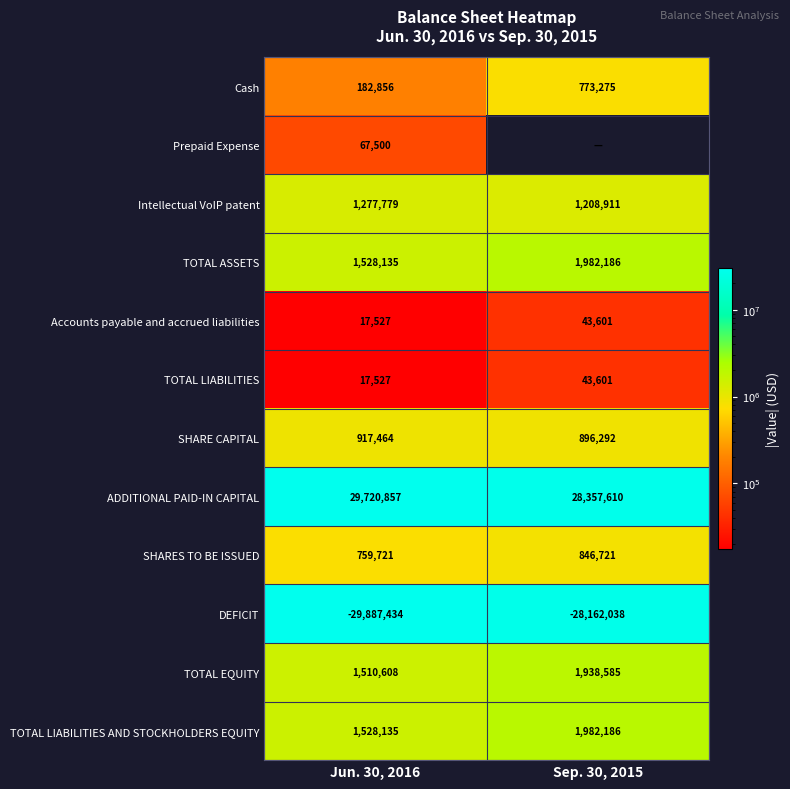

At which category does the chart reach its minimum across all series?

Sep. 30, 2015